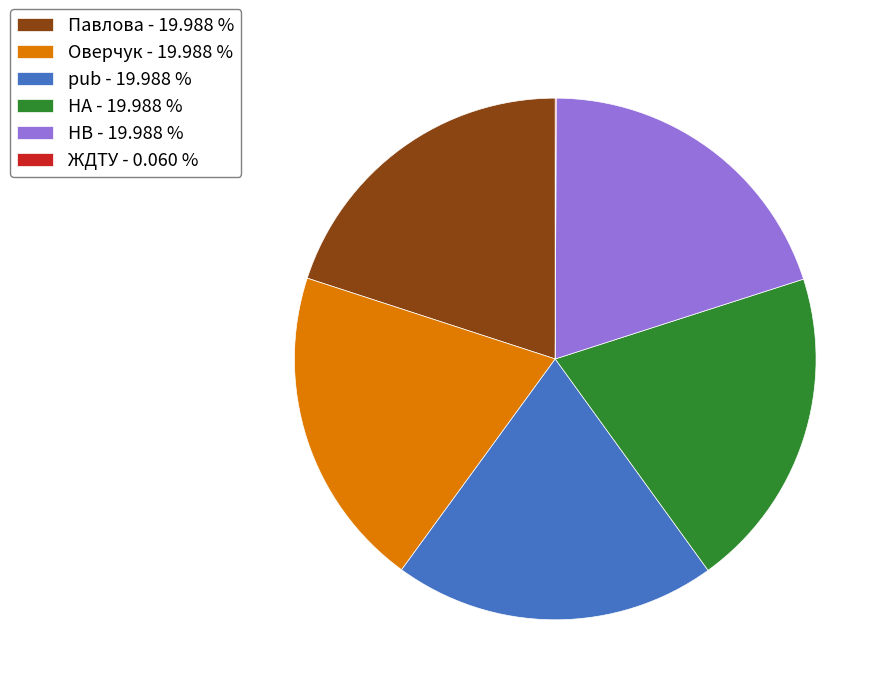

Does pub represent more than half of the total?

No